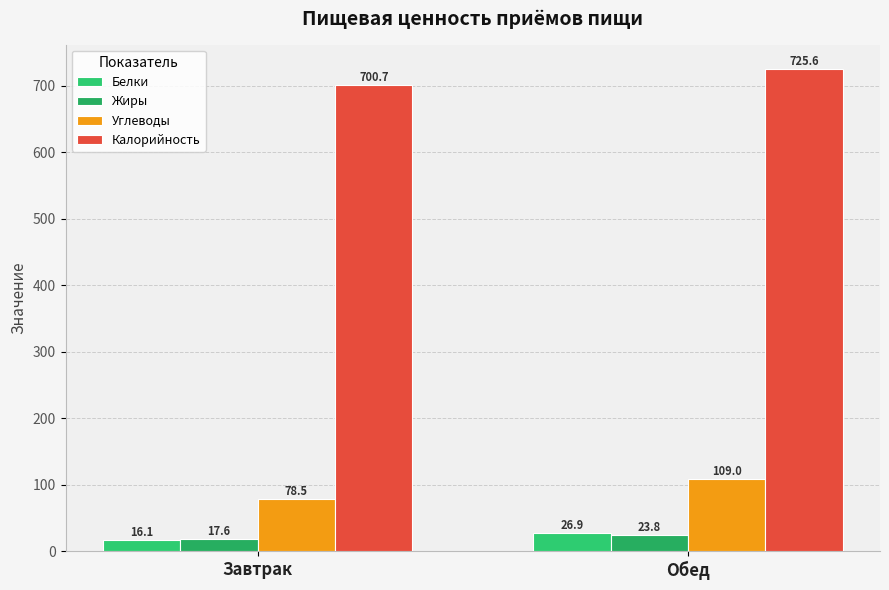

How many bars are there in total?

8